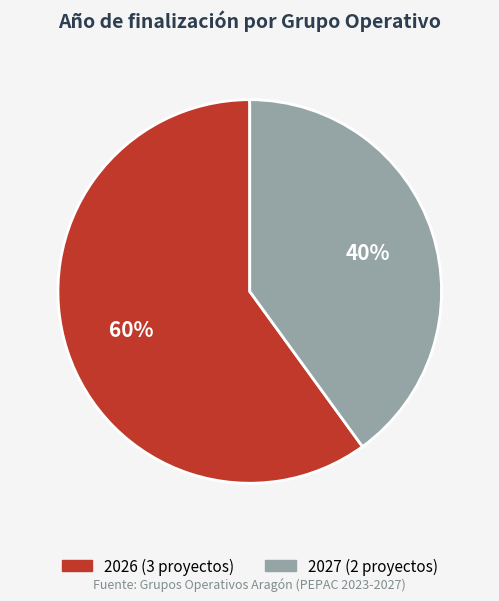

Is there any slice that represents more than half of the pie?

Yes